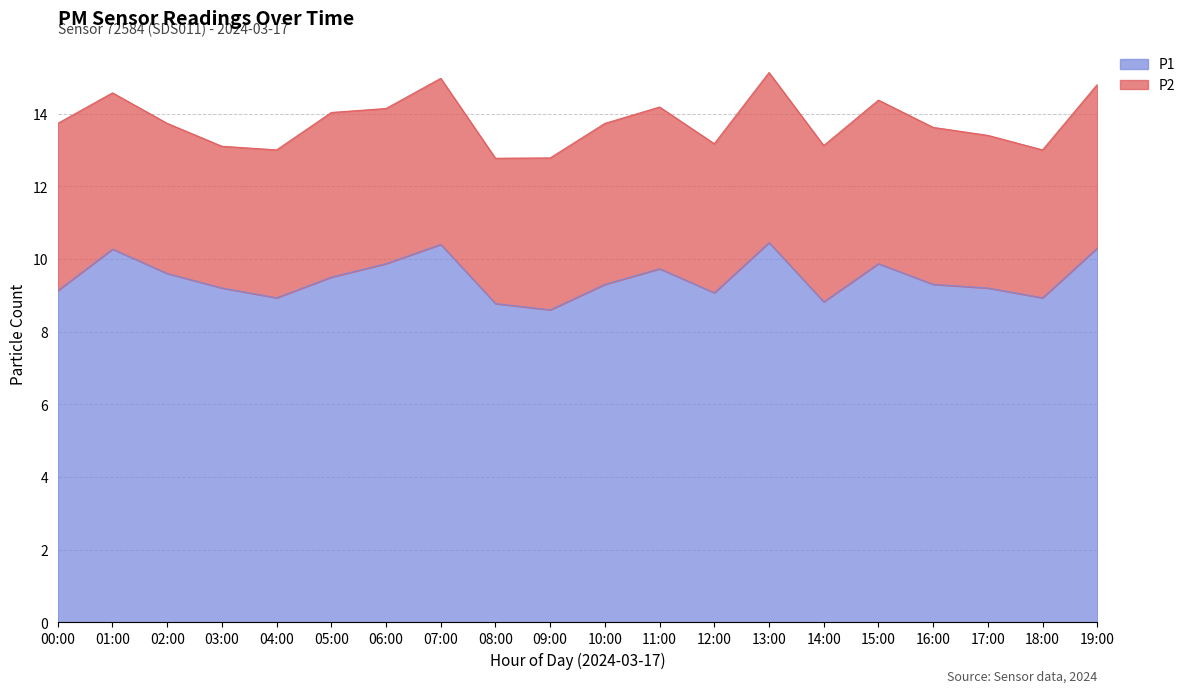

Between 16:00 and 00:00, which is larger?

16:00